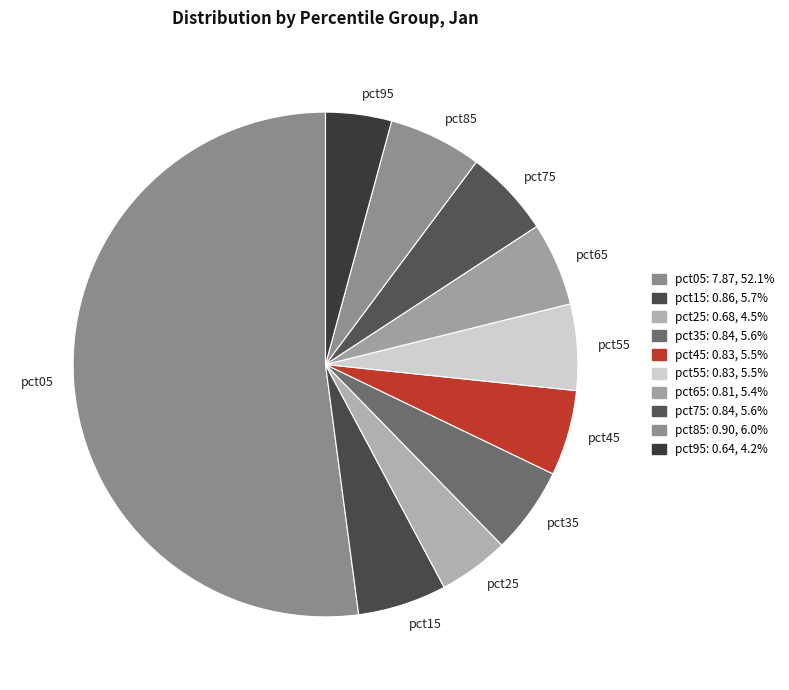

Which category has the biggest portion of the pie?

pct05